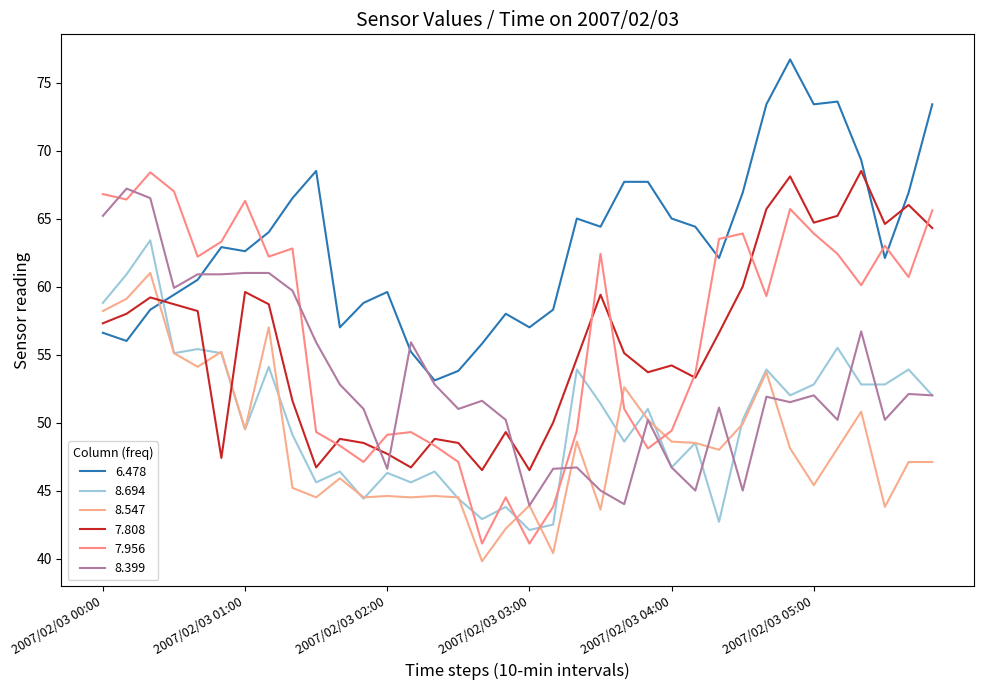

What is the label of the 13th point from the left?

2007/02/03 02:00